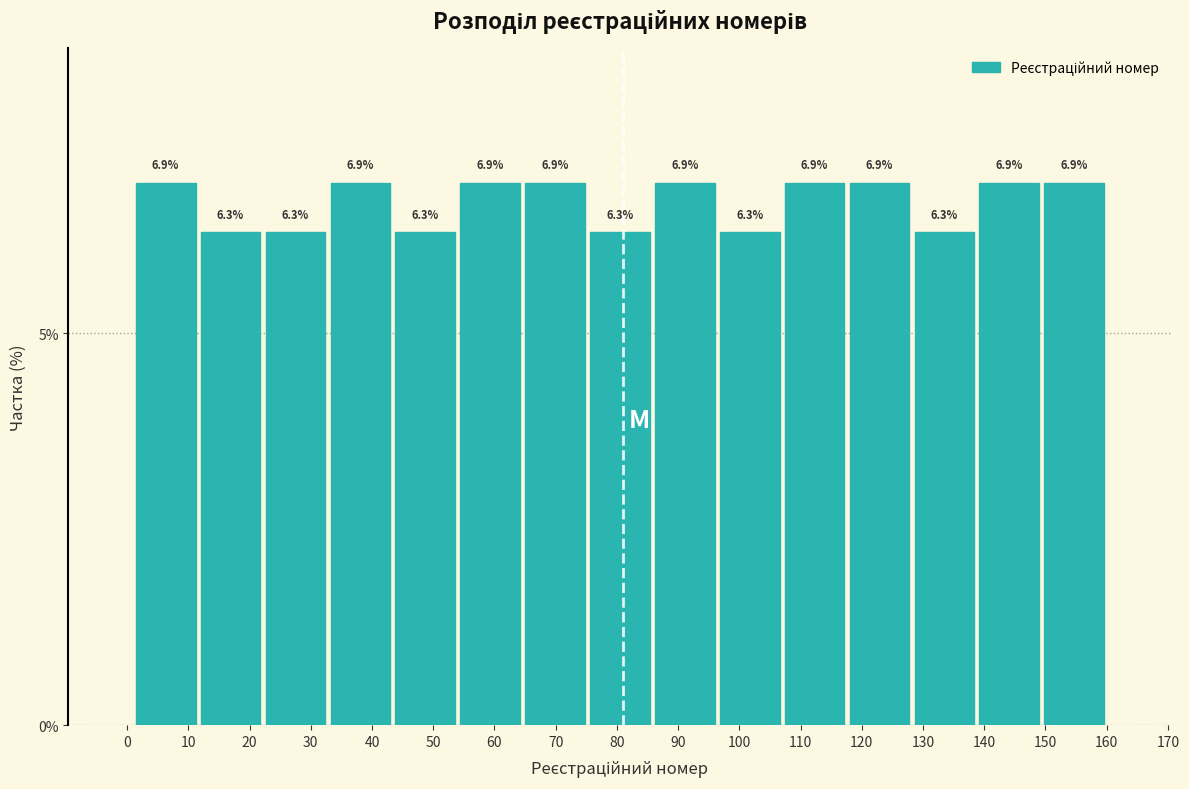

Reading left to right, transcribe this chart: for each bar, give the range it covers on the x-axis and its height. The bar edges are not printed on the chart, so give them approximately, as read against the axis.

1.0 to 11.6: 6.9
11.6 to 22.2: 6.3
22.2 to 32.8: 6.3
32.8 to 43.4: 6.9
43.4 to 54.0: 6.3
54.0 to 64.6: 6.9
64.6 to 75.2: 6.9
75.2 to 85.8: 6.3
85.8 to 96.4: 6.9
96.4 to 107.0: 6.3
107.0 to 117.6: 6.9
117.6 to 128.2: 6.9
128.2 to 138.8: 6.3
138.8 to 149.4: 6.9
149.4 to 160.0: 6.9